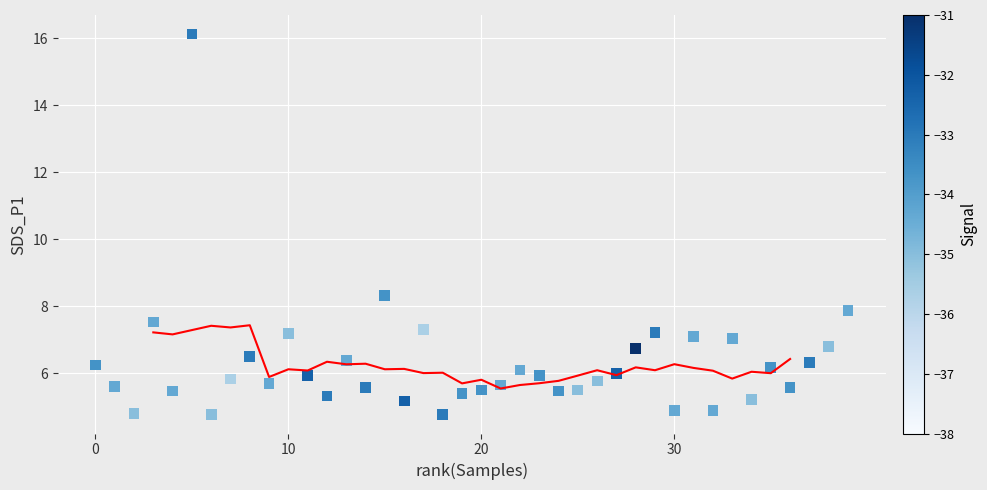

What Y value in the scatter plot is closest to 10?

8.3